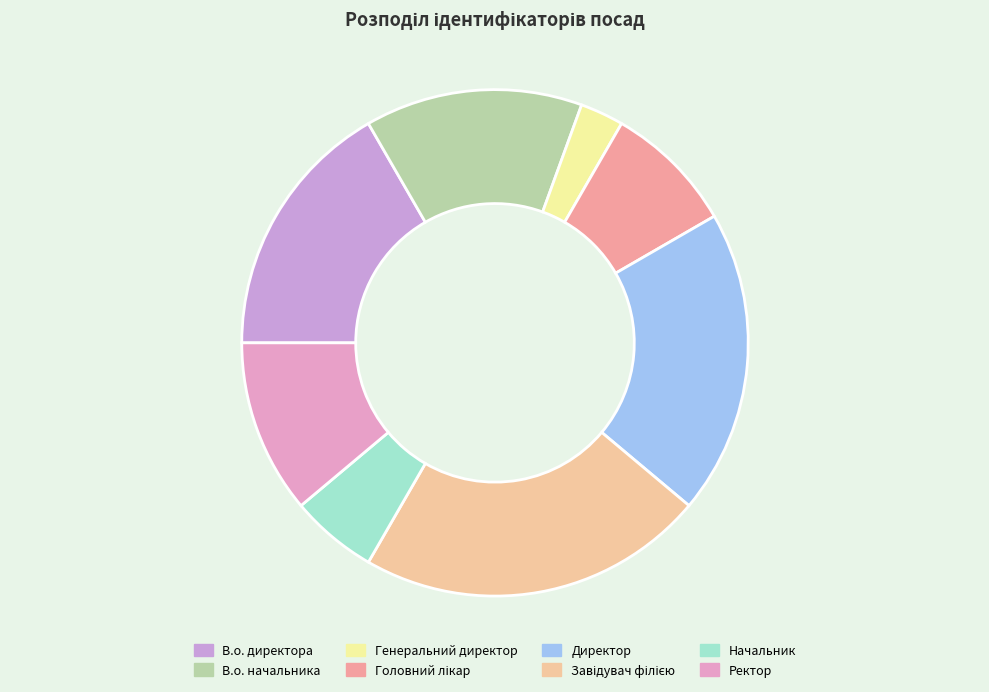

What percentage is the Завідувач філією slice, to the nearest percent?

22%